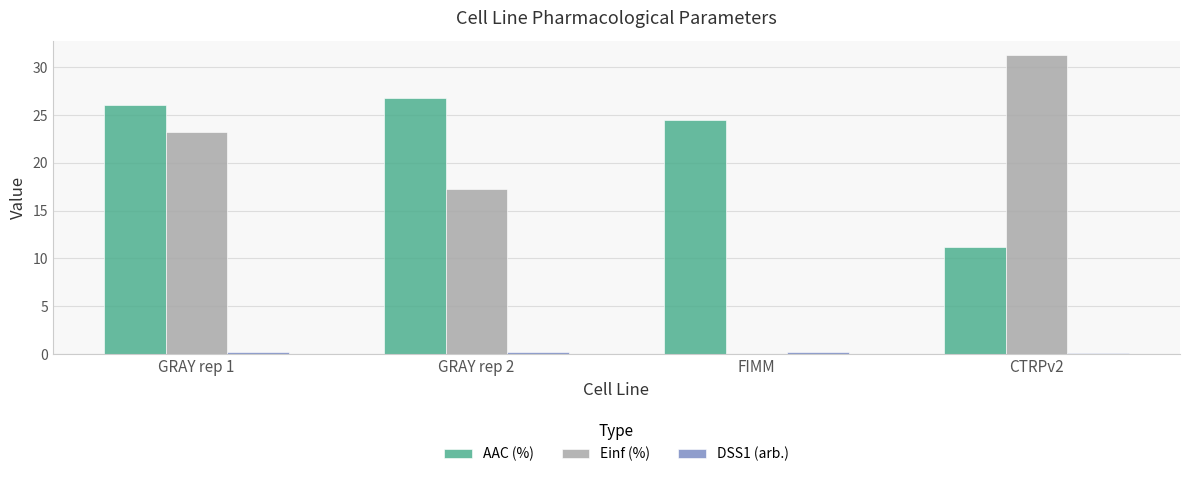

True or false: Einf (%) has a value of 31.2 at CTRPv2.

True